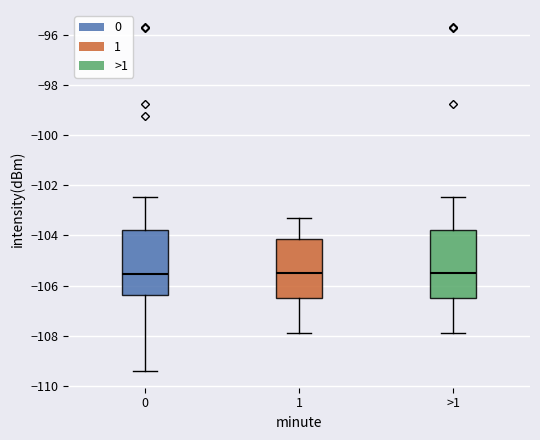

Reading left to right, transcribe this box plot: for each box, give where its median line is, the range the box spans, and where its two whiskers end, as read against the y-axis. The values are not printed on the chart, so give them approximately, as read against the axis.

0: median -105.6, box -106.4 to -103.8, whiskers -109.4 to -102.4
1: median -105.4, box -106.4 to -104.2, whiskers -107.8 to -103.2
>1: median -105.4, box -106.4 to -103.8, whiskers -107.8 to -102.4